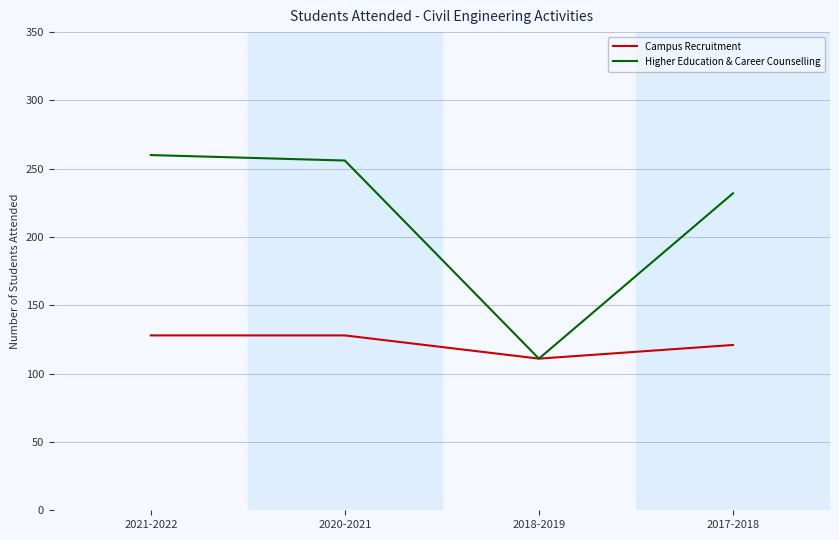

What position from the right is 2020-2021?

3